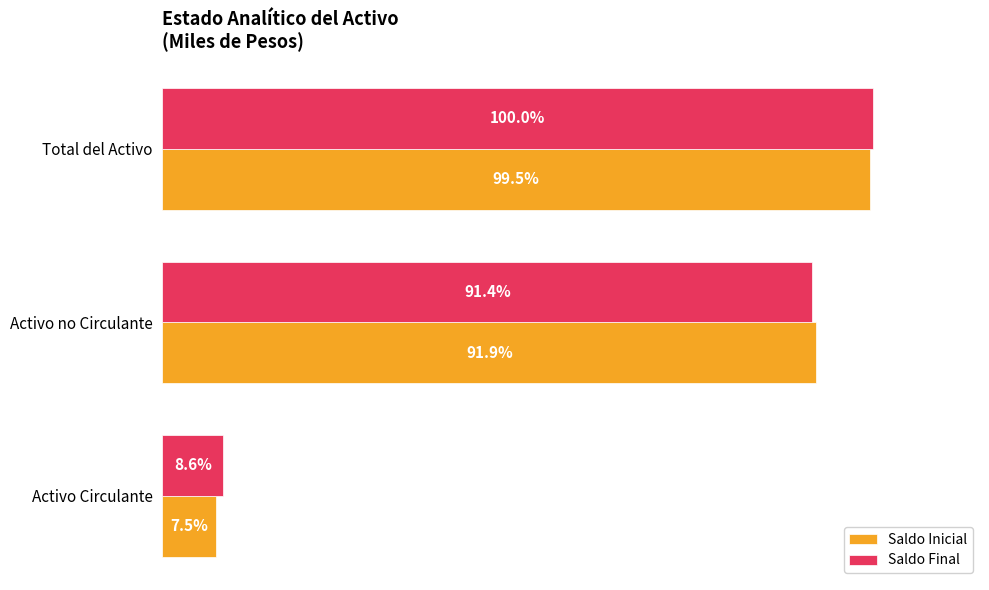

At which label is Saldo Inicial closest to 53?

Activo no Circulante